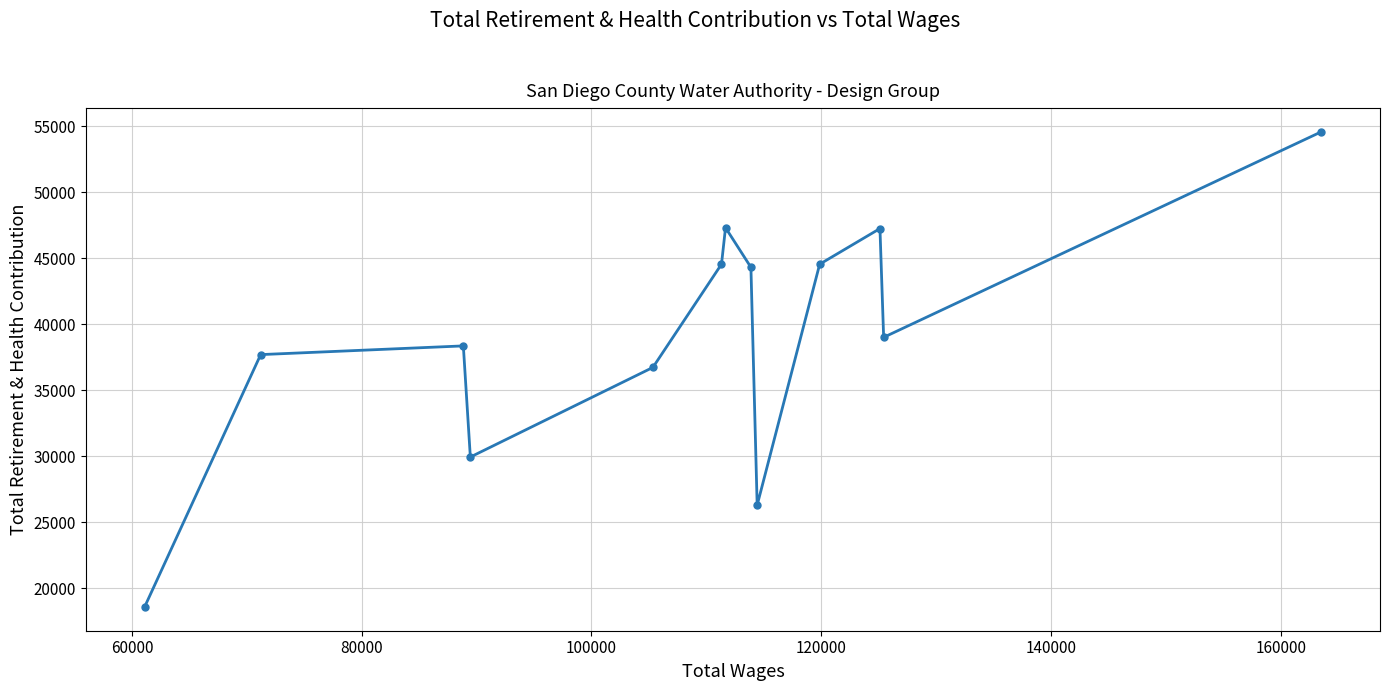

What is the value of the 9th point from the left?

26289